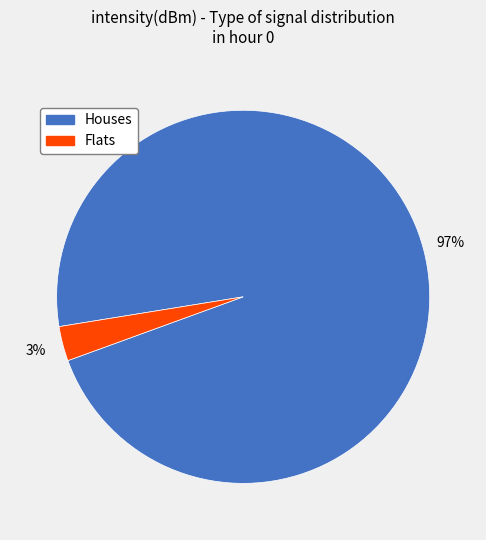

Is there any slice that represents more than half of the pie?

Yes